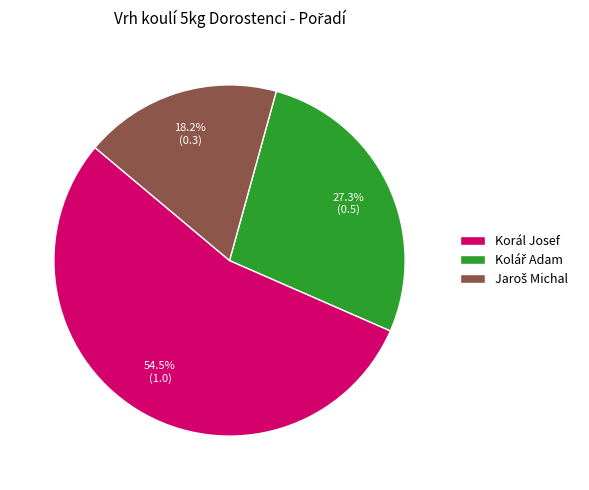

Is it true that Korál Josef is 3% of the pie?

False